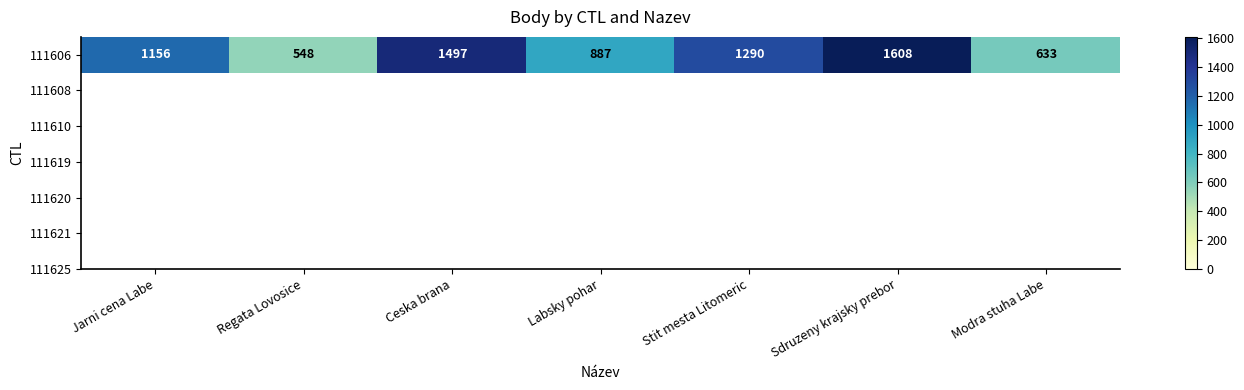

What is the change in value from Ceska brana to Sdruzeny krajsky prebor?

+111